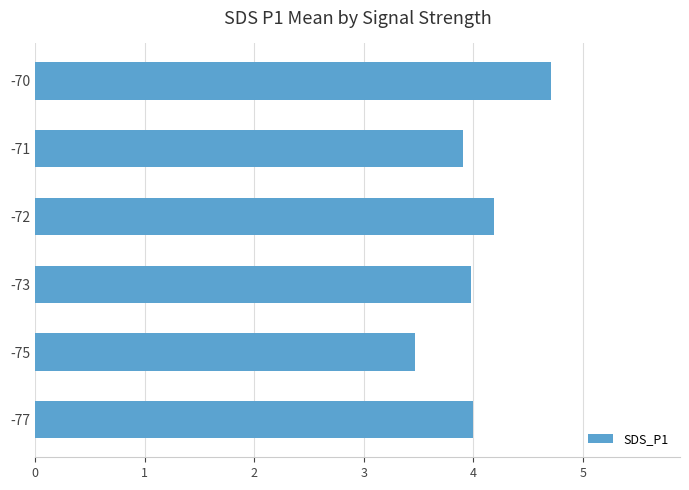

True or false: the data shows 4.2 at -72.

True